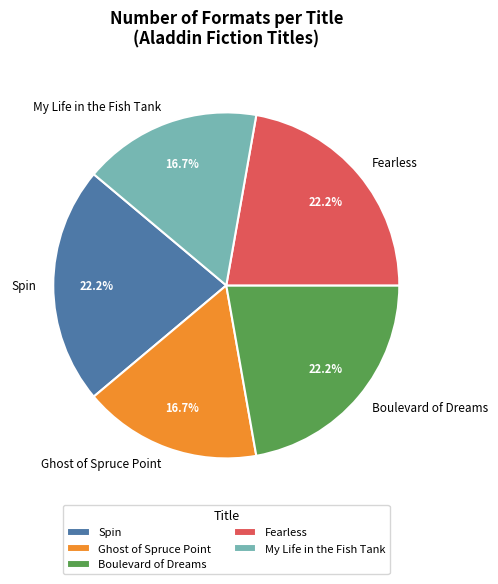

Approximately how many times larger is the value at Spin compared to Fearless?

1.0